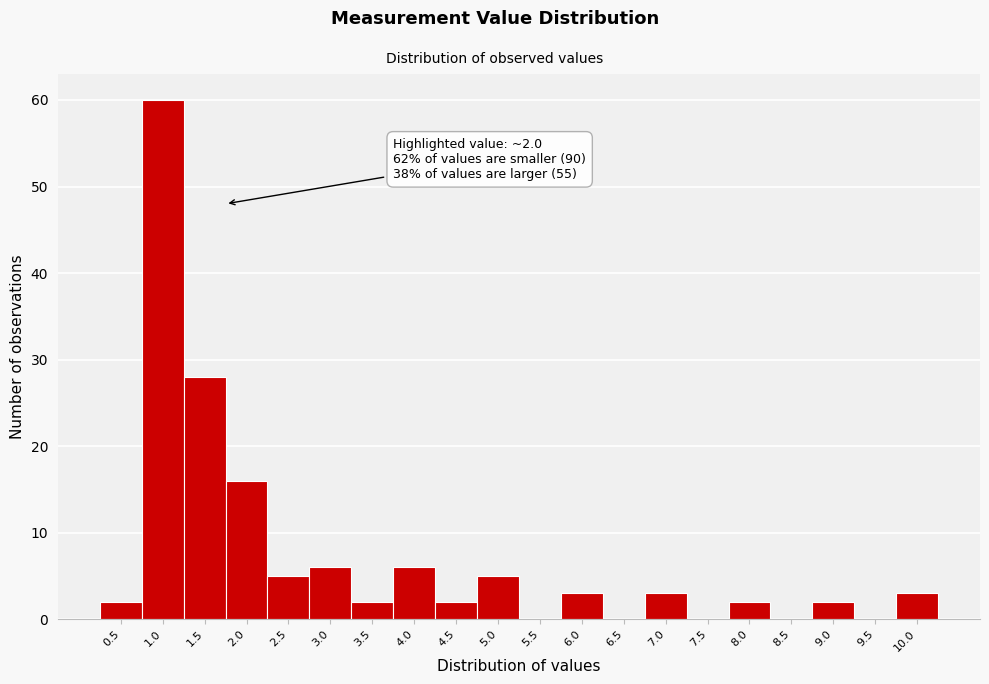

Reading left to right, transcribe all the data shown in this chart.

0.5=2	1.0=60	1.5=28	2.0=16	2.5=5	3.0=6	3.5=2	4.0=6	4.5=2	5.0=5	5.5=0	6.0=3	6.5=0	7.0=3	7.5=0	8.0=2	8.5=0	9.0=2	9.5=0	10.0=3